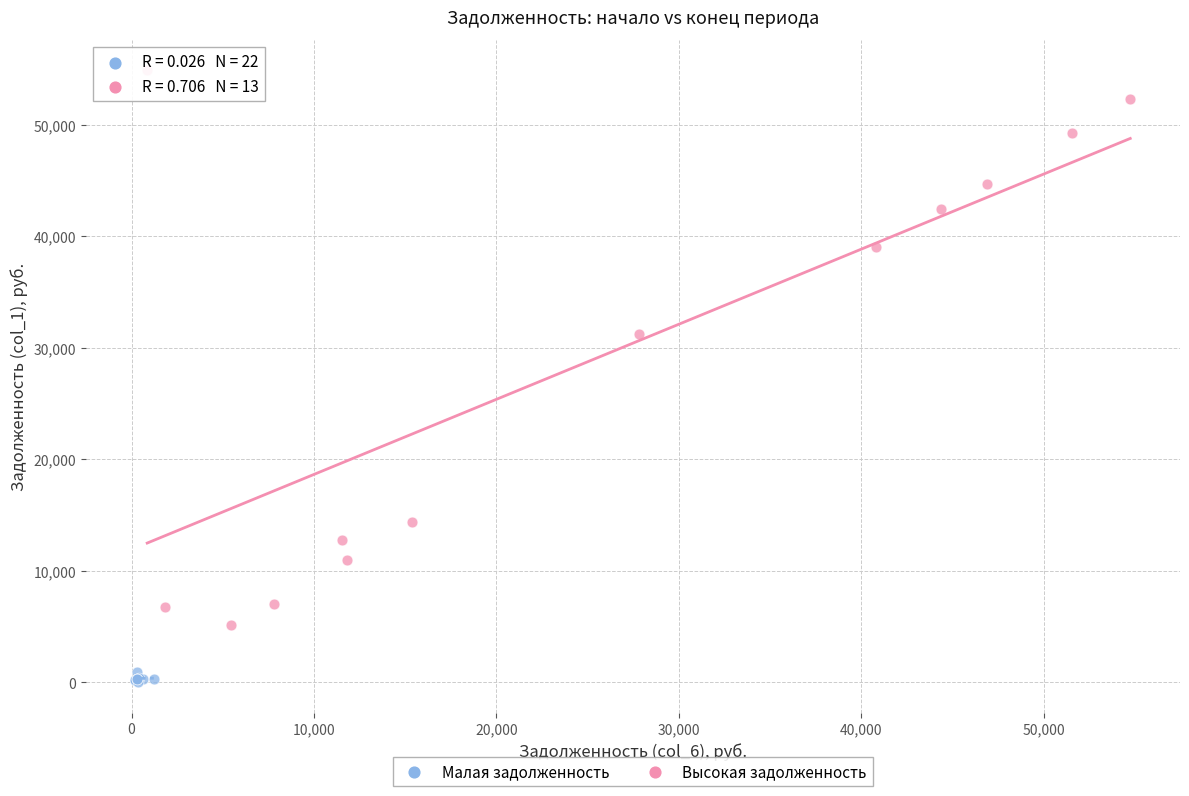

Which series contains the highest Y value?

Высокая задолженность